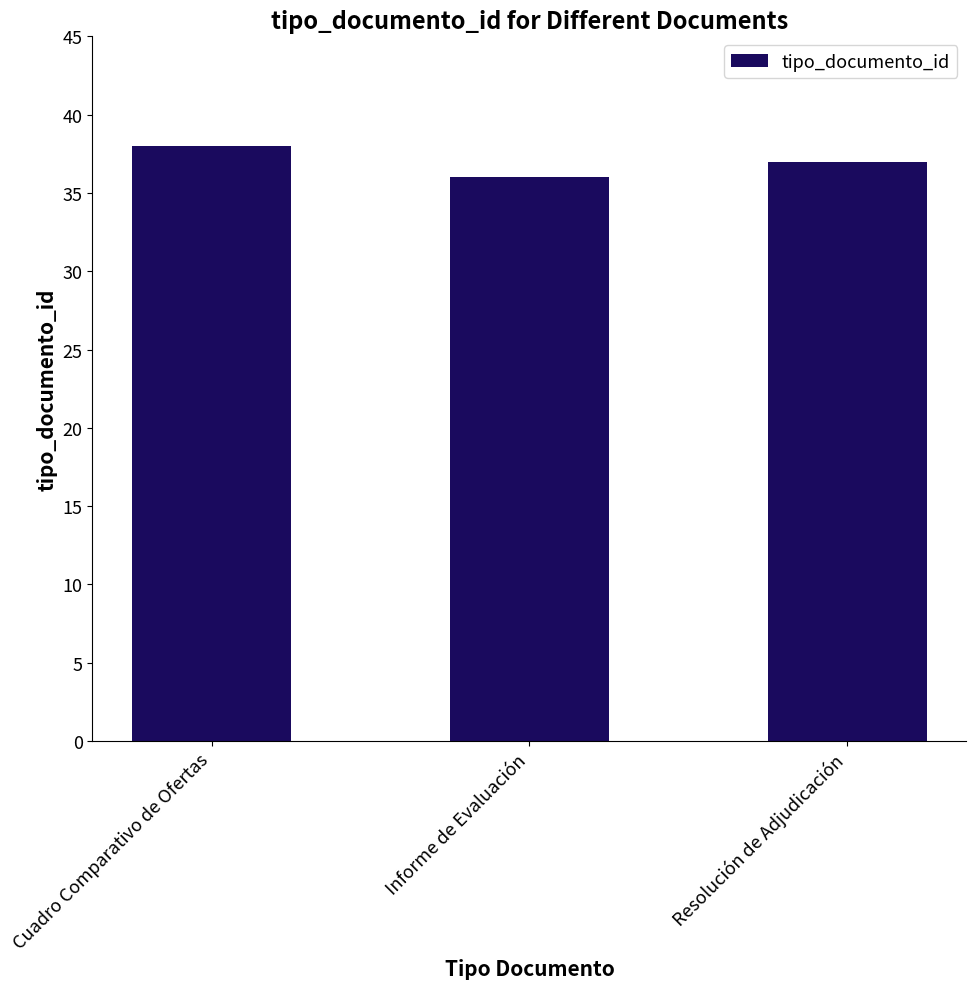

What is the ratio of the value at Resolución de Adjudicación to the value at Cuadro Comparativo de Ofertas?

1.0